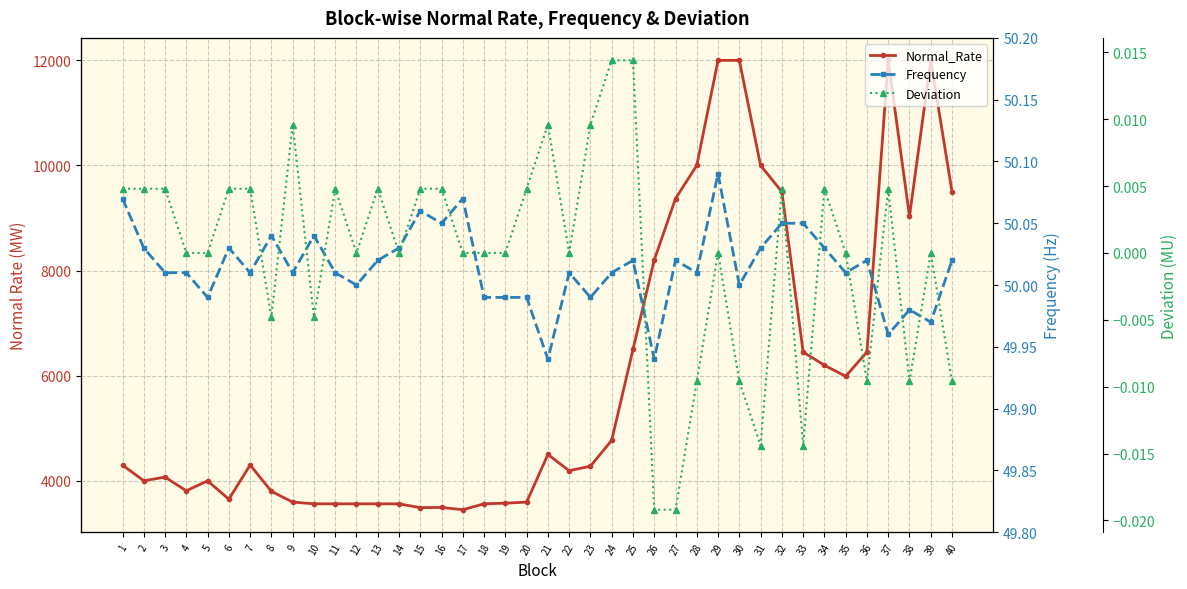

Between 7 and 16, which is larger?

7